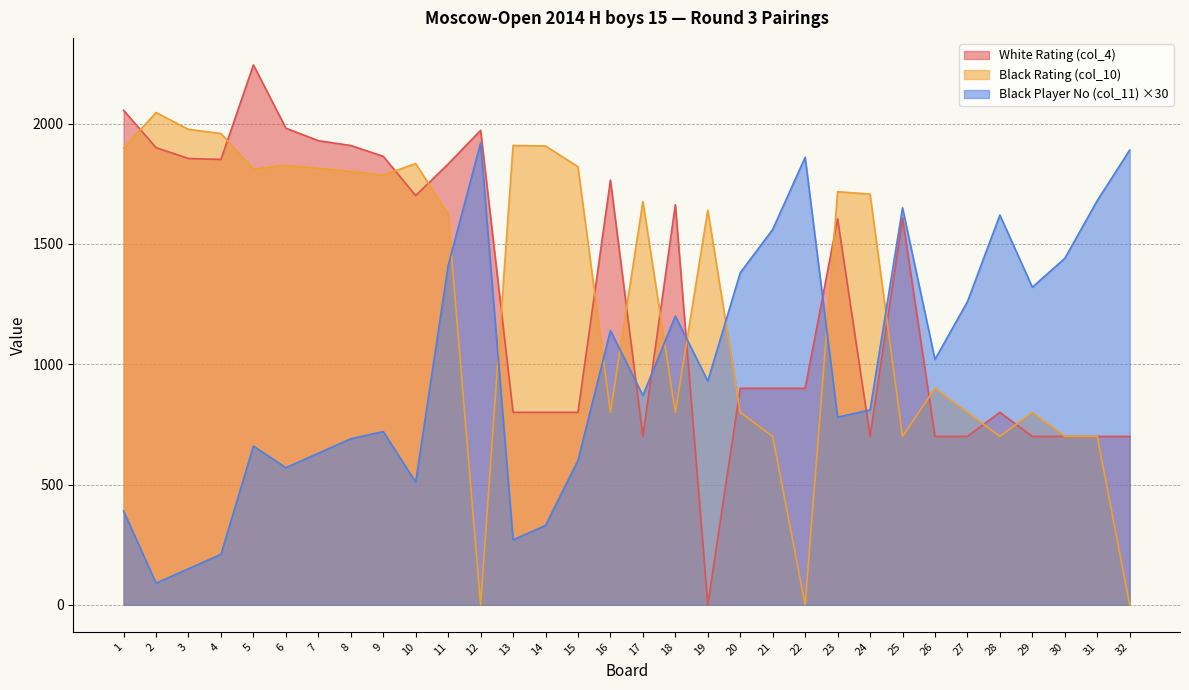

At which category is the sum across all series the highest?

11